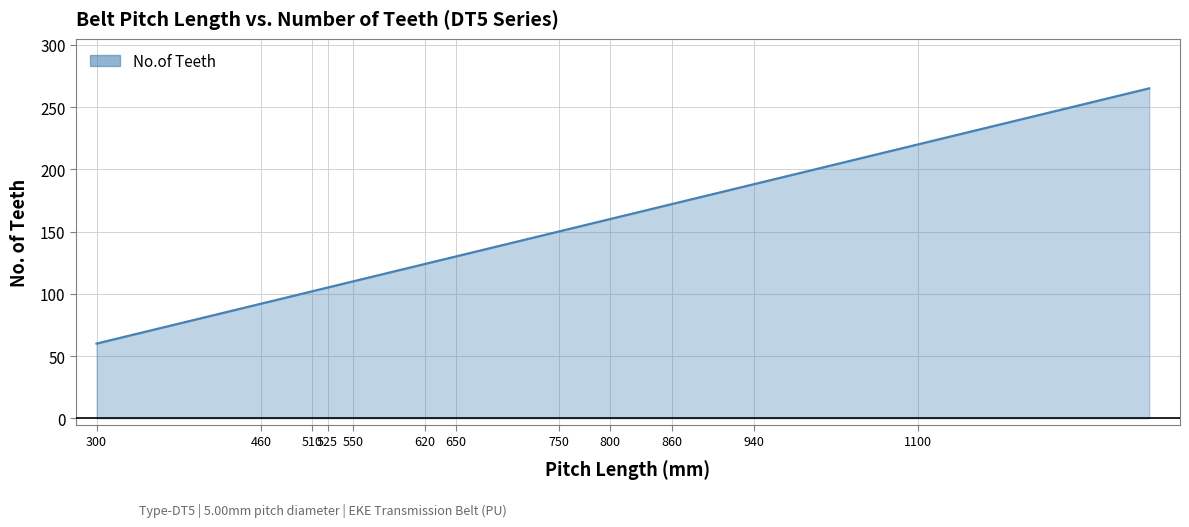

What is the minimum value shown in the chart?

60